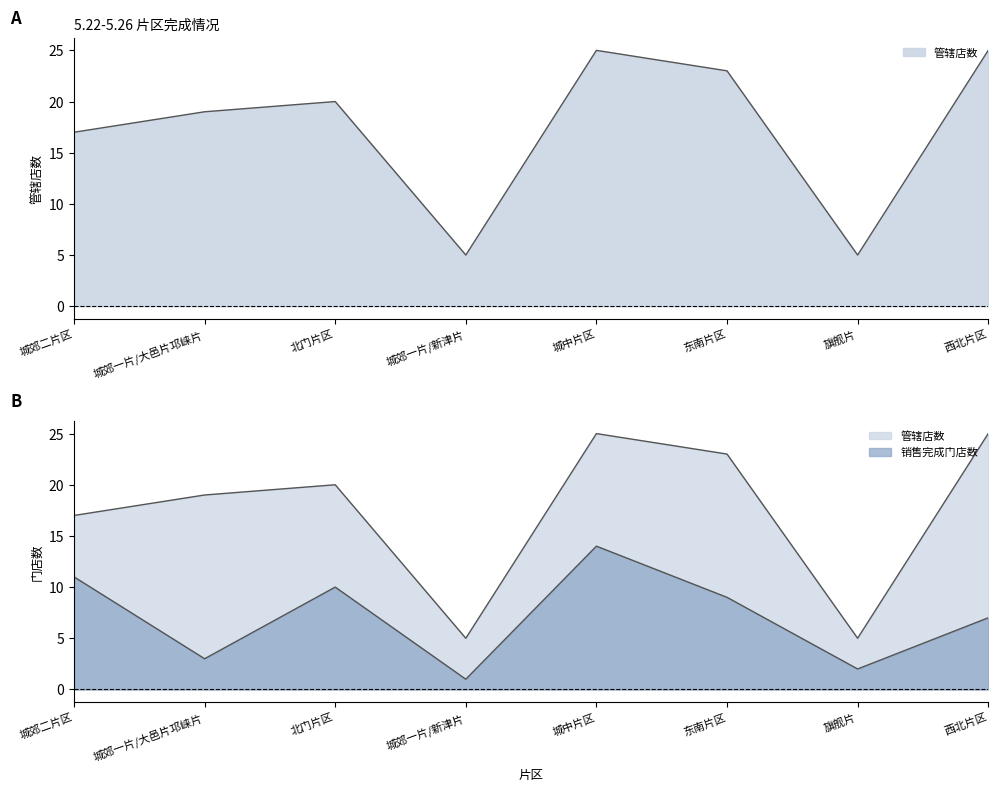

Reading left to right, what are all the values shown in this chart?

管辖店数: 17	19	20	5	25	23	5	25
销售完成门店数: 11	3	10	1	14	9	2	7